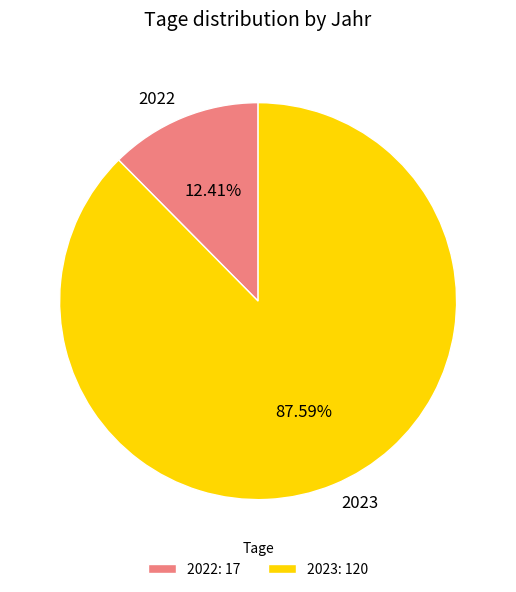

Rank the categories by value from highest to lowest.

2023, 2022